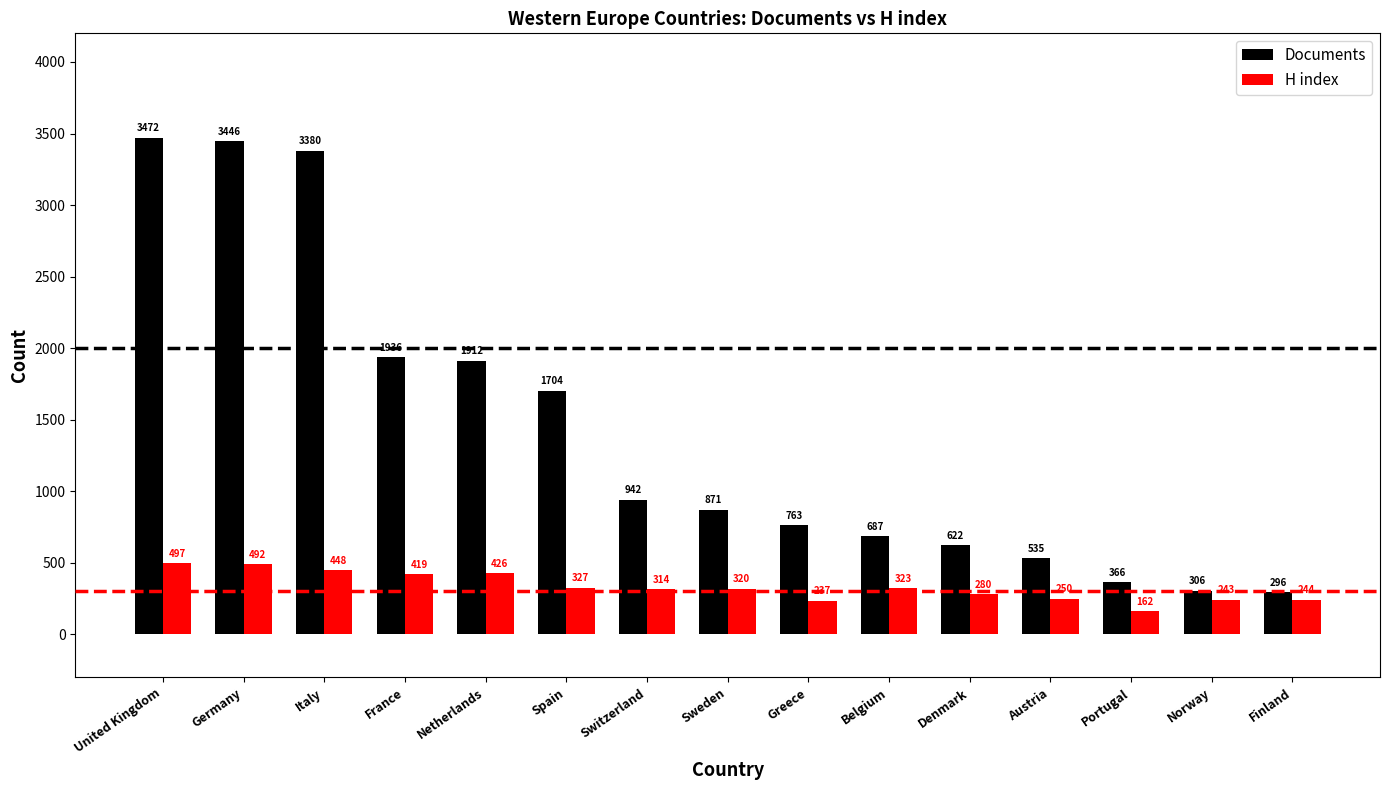

Which series has the largest range (max minus min)?

Documents